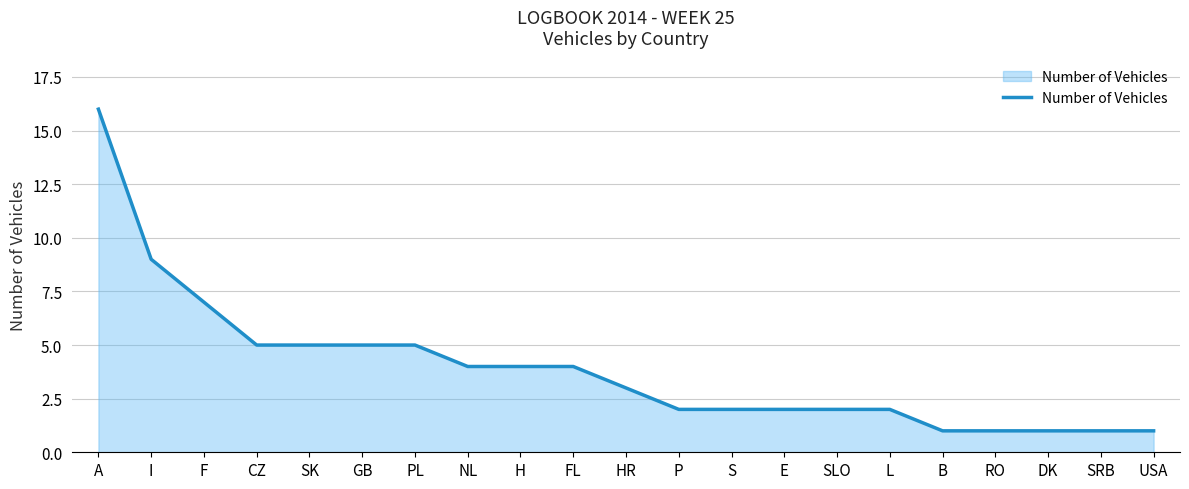

What is the difference between the values at RO and FL?

3